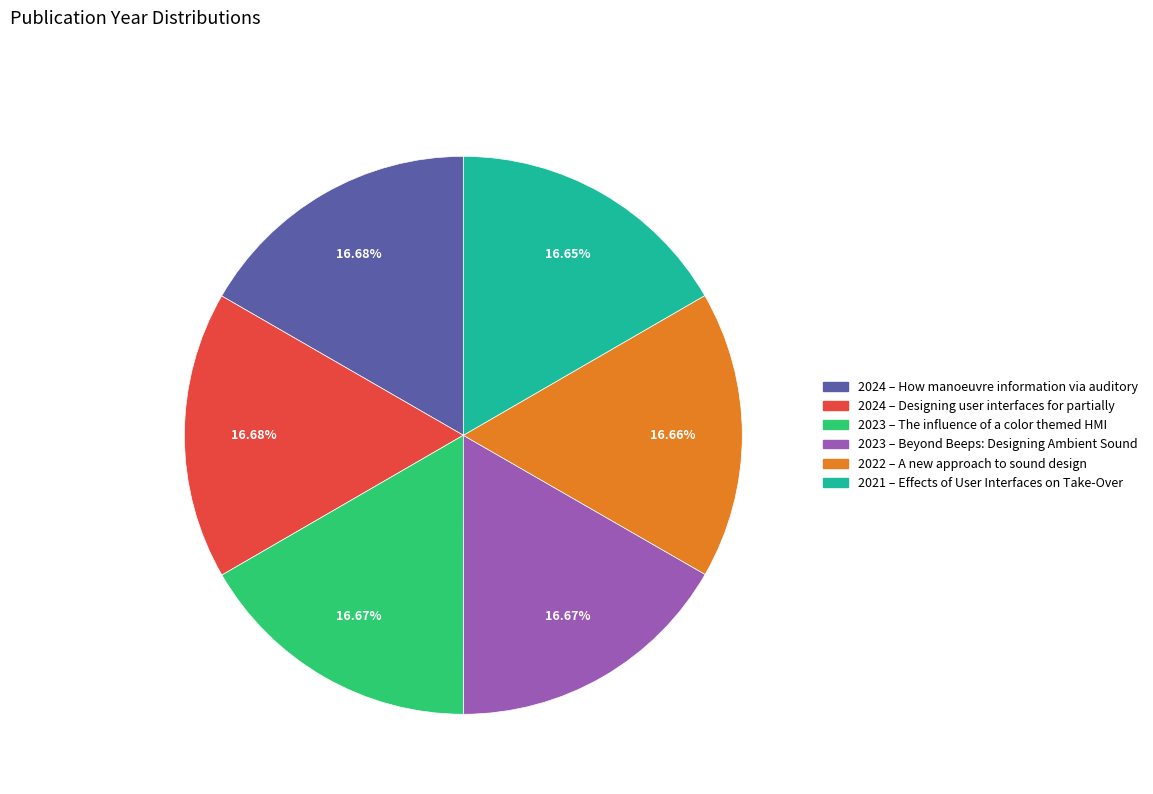

Is there any slice that represents more than half of the pie?

No